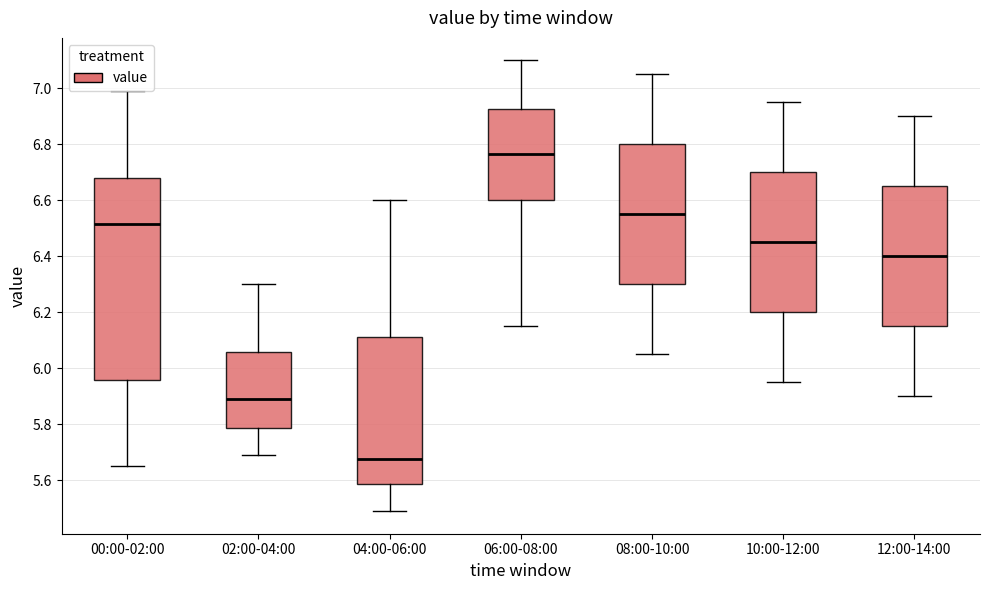

Reading left to right, transcribe this box plot: for each box, give where its median line is, the range the box spans, and where its two whiskers end, as read against the y-axis. The values are not printed on the chart, so give them approximately, as read against the axis.

00:00-02:00: median 6.52, box 5.96 to 6.68, whiskers 5.66 to 7.00
02:00-04:00: median 5.90, box 5.78 to 6.06, whiskers 5.70 to 6.30
04:00-06:00: median 5.68, box 5.58 to 6.12, whiskers 5.50 to 6.60
06:00-08:00: median 6.76, box 6.60 to 6.92, whiskers 6.16 to 7.10
08:00-10:00: median 6.56, box 6.30 to 6.80, whiskers 6.06 to 7.06
10:00-12:00: median 6.46, box 6.20 to 6.70, whiskers 5.96 to 6.96
12:00-14:00: median 6.40, box 6.16 to 6.66, whiskers 5.90 to 6.90